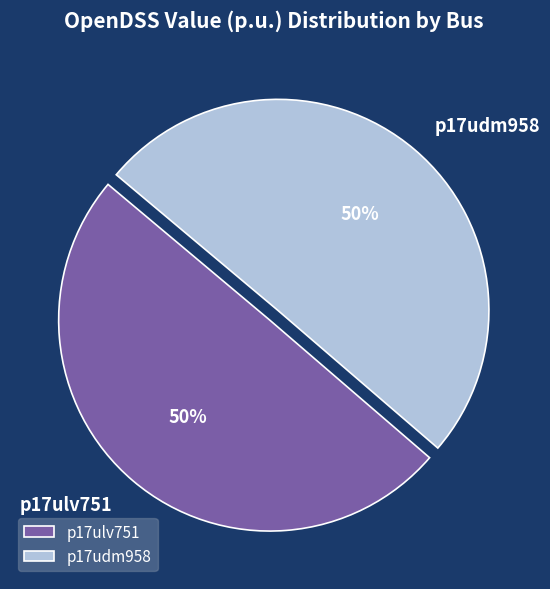

To the nearest percent, what is the combined percentage of p17ulv751 and p17udm958?

100%